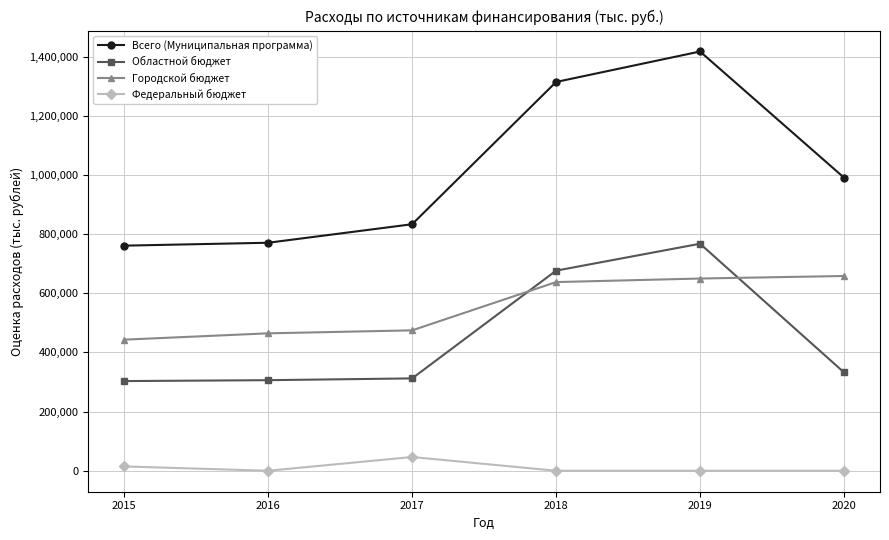

Which series changed the most between 2016 and 2019?

Всего (Муниципальная программа)